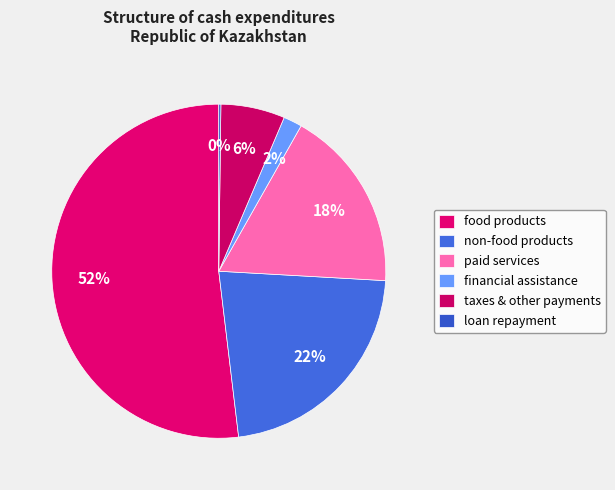

Which slice is the smallest?

loan repayment